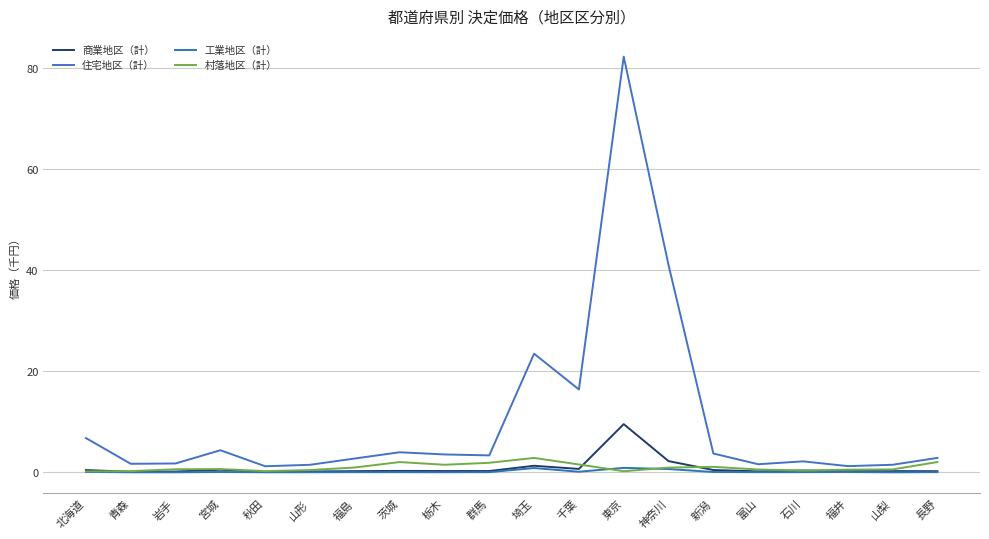

What is the label of the 17th point from the left?

石川